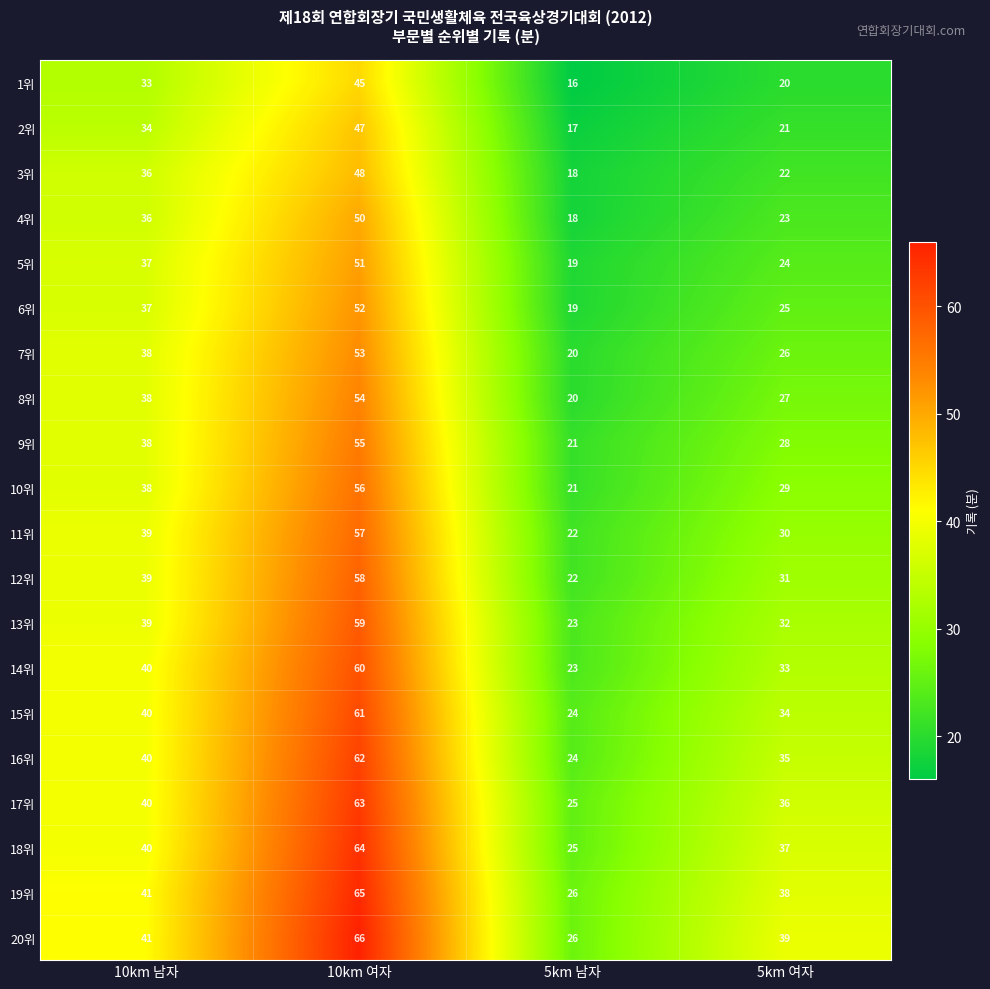

List the labels in order of 5위 value, smallest first.

5km 남자, 5km 여자, 10km 남자, 10km 여자